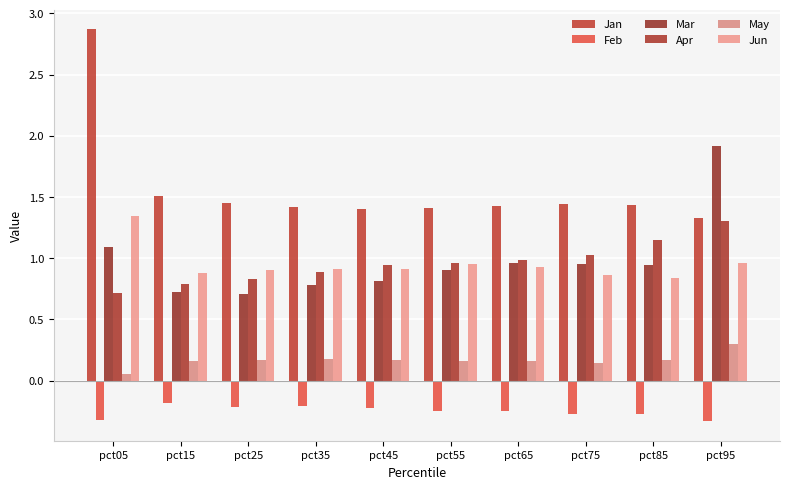

What is the smallest value displayed?

-0.3